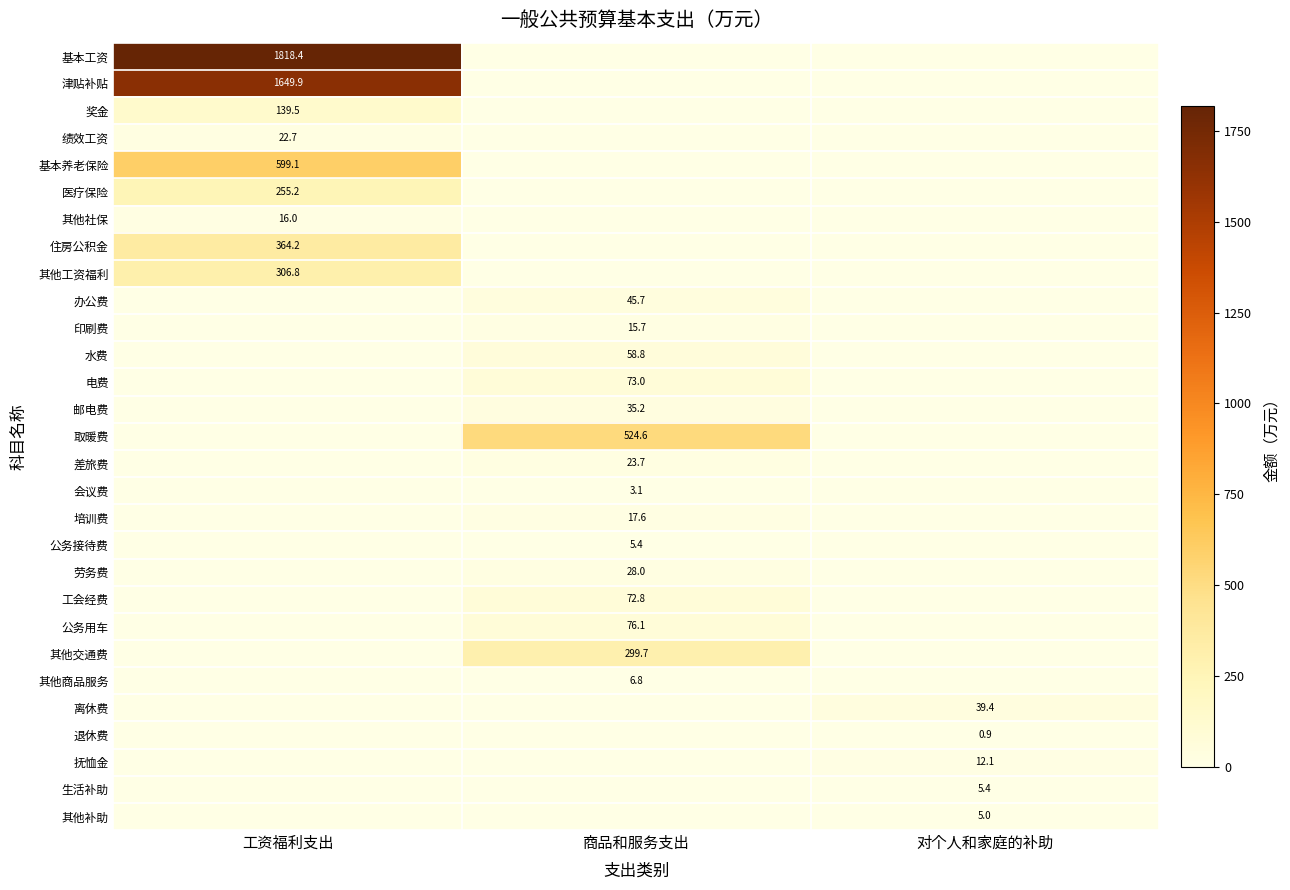

At which category does the chart reach its minimum across all series?

商品和服务支出